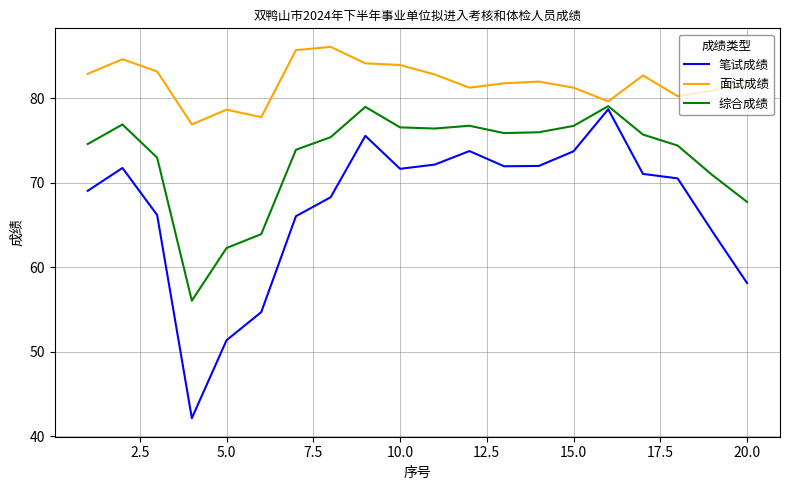

Which series has the widest spread of values?

笔试成绩